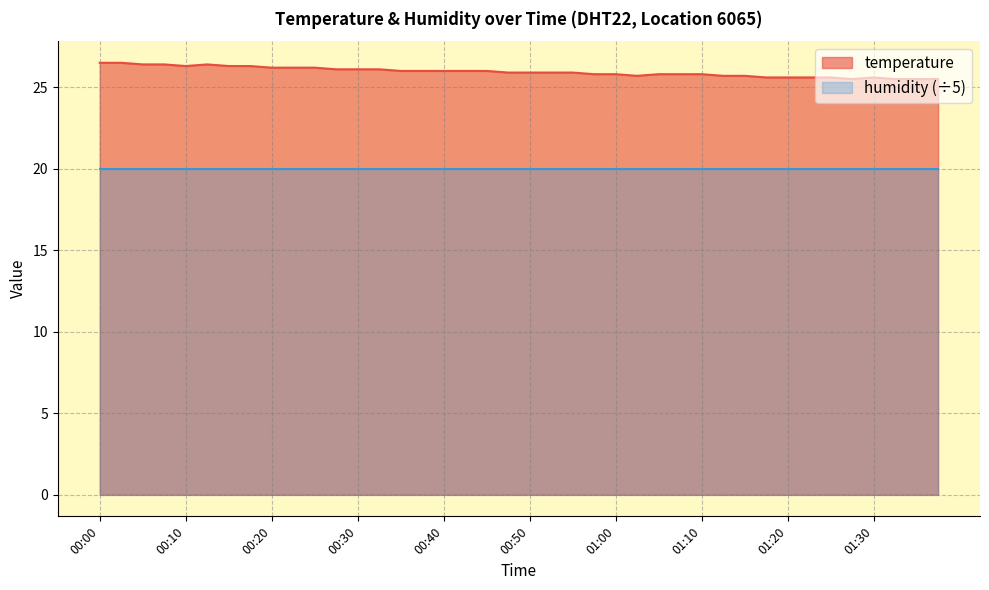

Which category has the lowest value across all series?

01:28